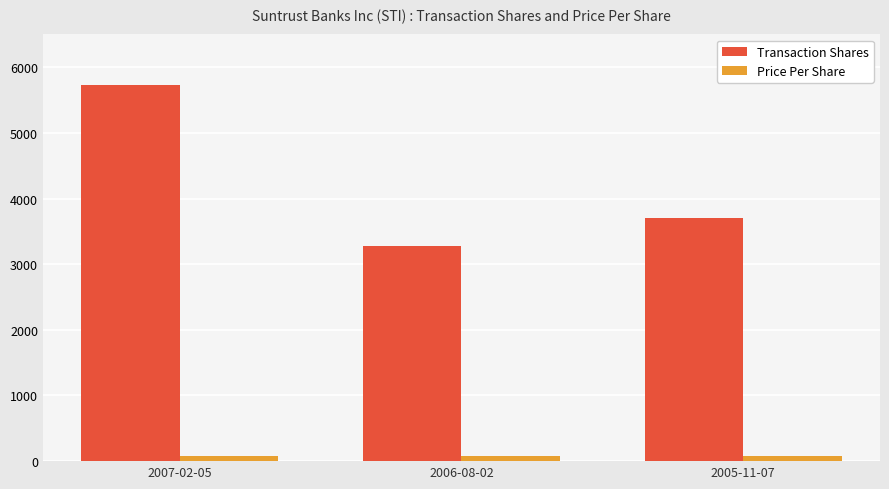

What is the difference between the Transaction Shares values at 2006-08-02 and 2007-02-05?

2459.0